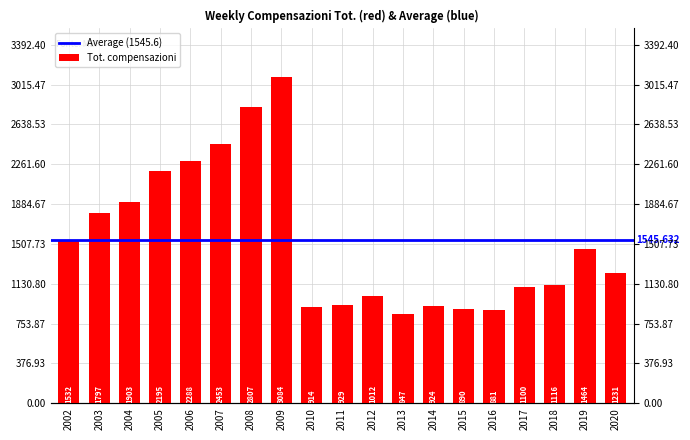

Which category has the highest value across all series?

2009